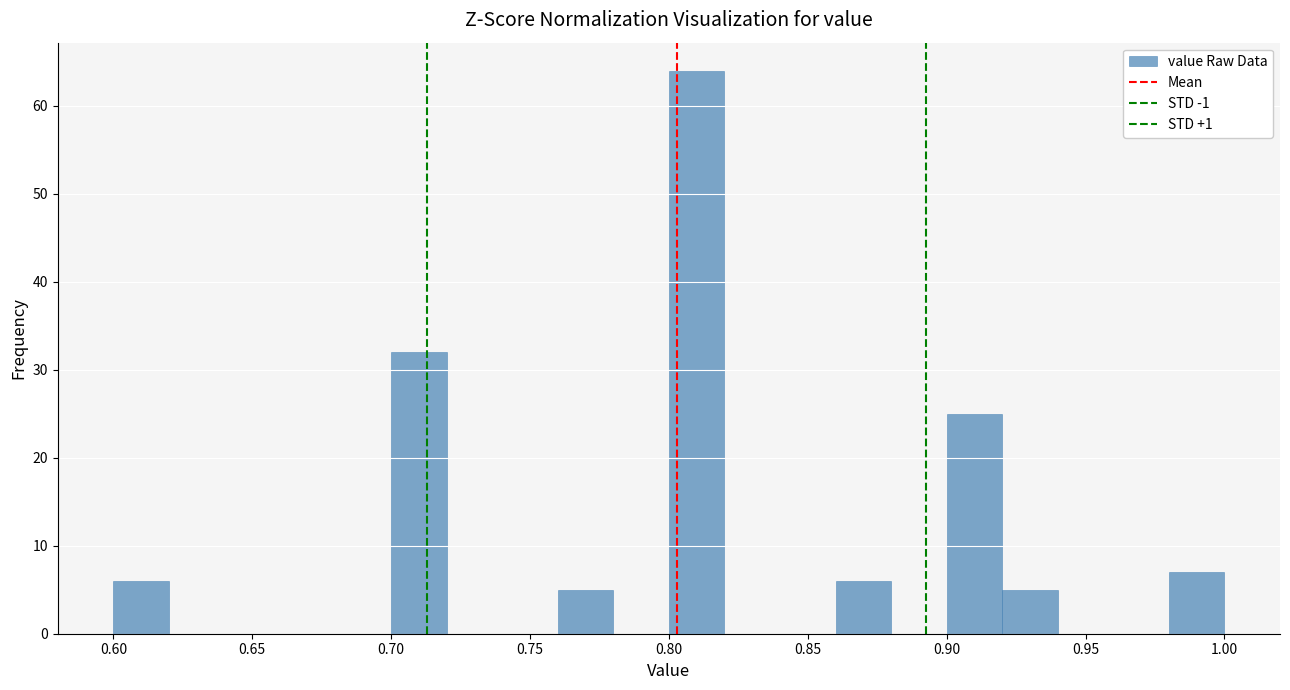

Reading left to right, transcribe this chart: for each bar, give the range it covers on the x-axis and its height. The values are not printed on the chart, so give them approximately, as read against the axis.

0.60 to 0.62: 6
0.62 to 0.64: 0
0.64 to 0.66: 0
0.66 to 0.68: 0
0.68 to 0.70: 0
0.70 to 0.72: 32
0.72 to 0.74: 0
0.74 to 0.76: 0
0.76 to 0.78: 5
0.78 to 0.80: 0
0.80 to 0.82: 64
0.82 to 0.84: 0
0.84 to 0.86: 0
0.86 to 0.88: 6
0.88 to 0.90: 0
0.90 to 0.92: 25
0.92 to 0.94: 5
0.94 to 0.96: 0
0.96 to 0.98: 0
0.98 to 1.00: 7